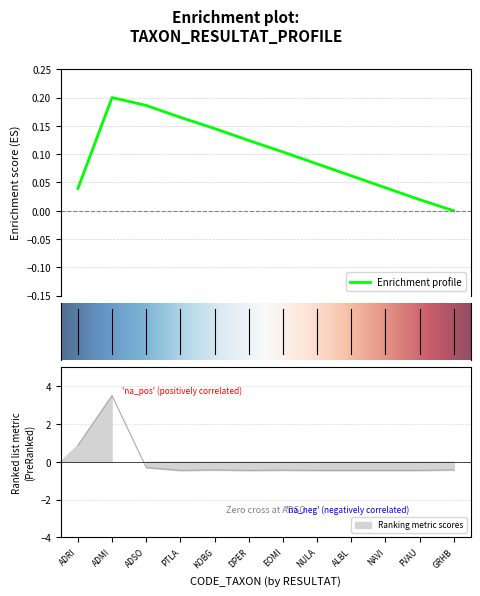

The value at FVAU is -0.5. True or false?

True